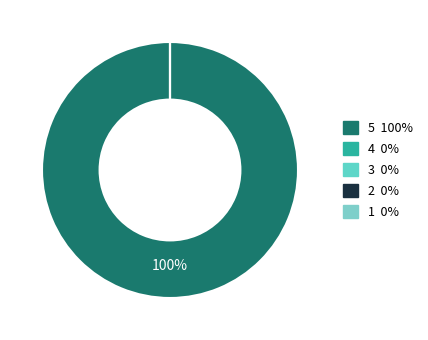

Which slice is the largest?

5